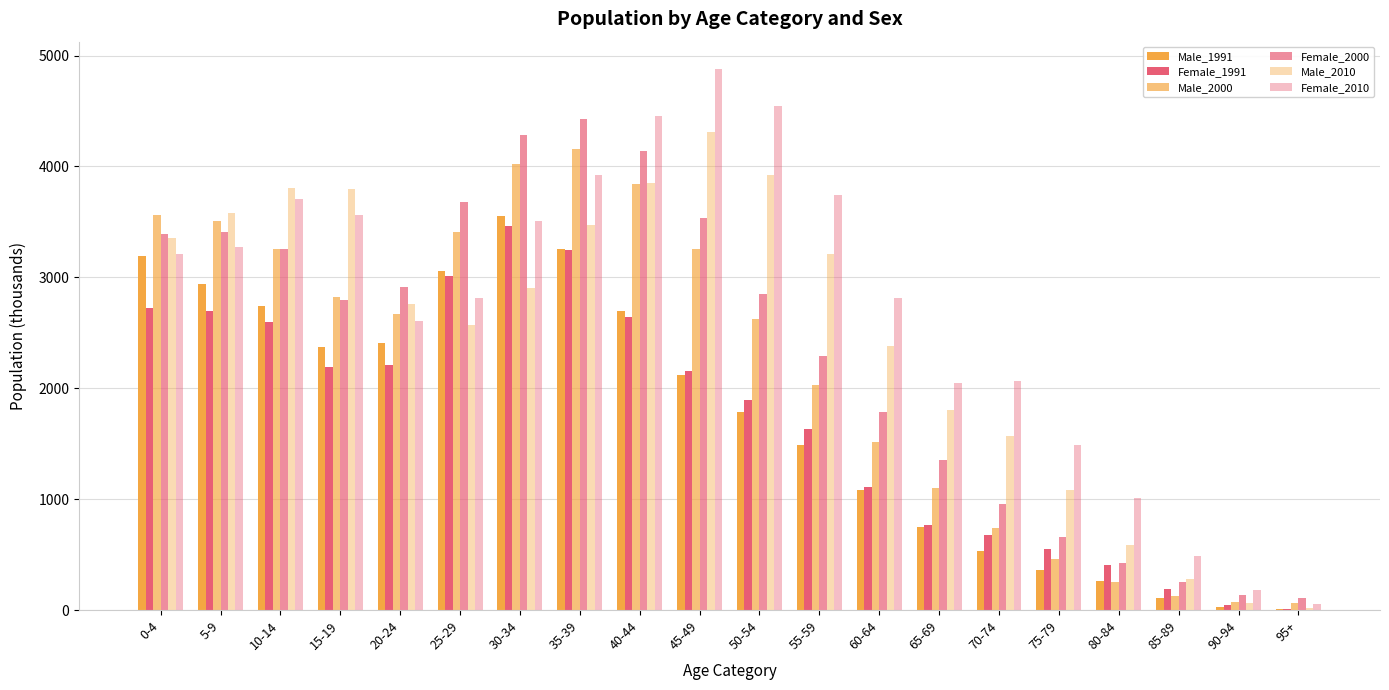

Are the bars horizontal?

No